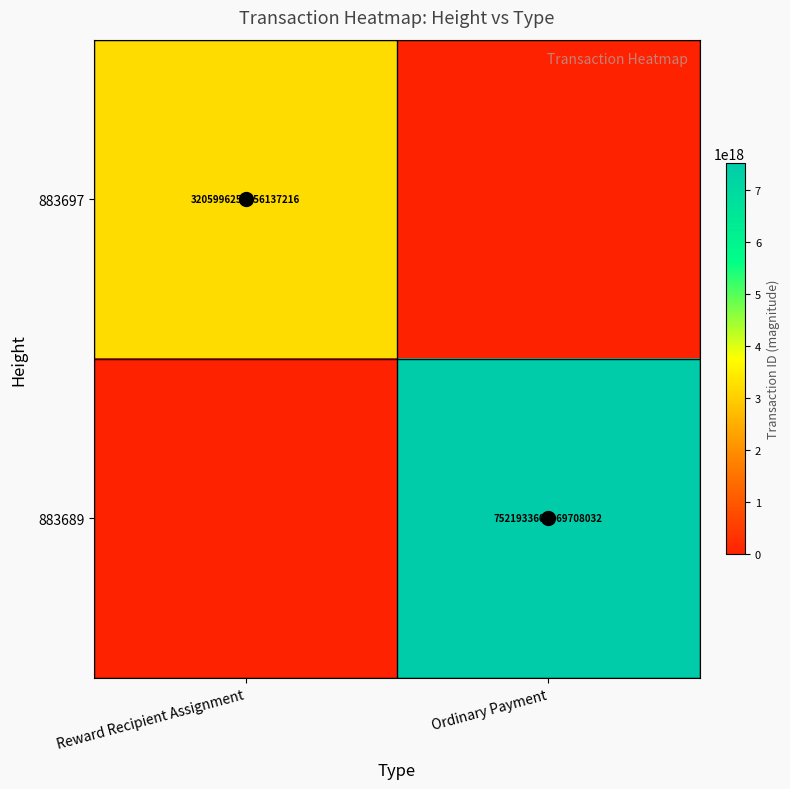

How many data points in 883697 are less than 3205996258256137216?

1